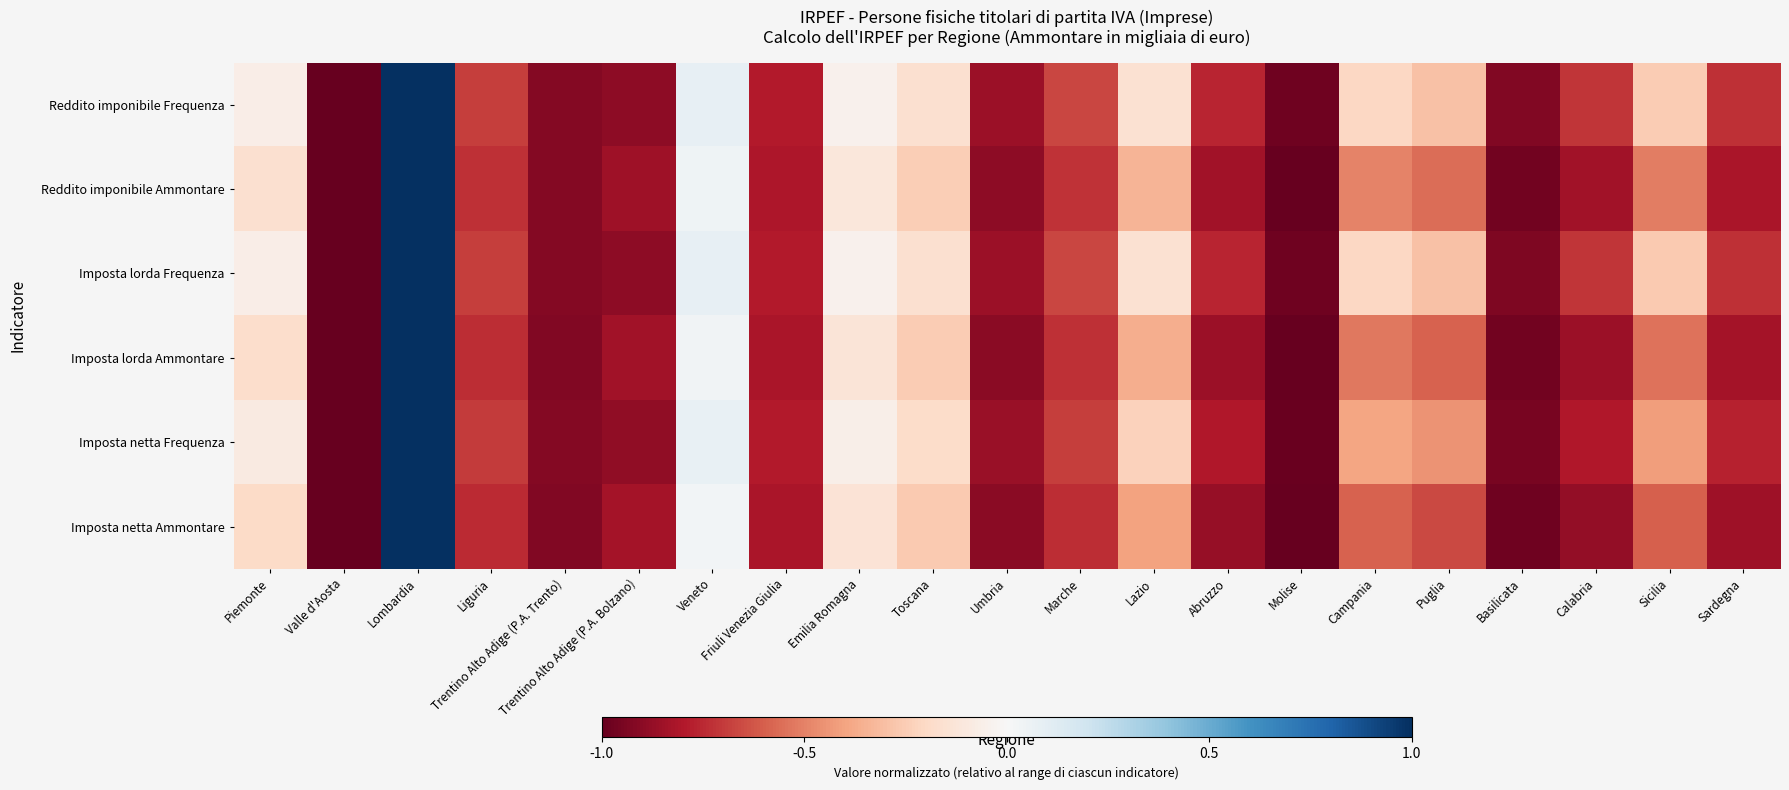

What is the total value across all series at Molise?

-5.9